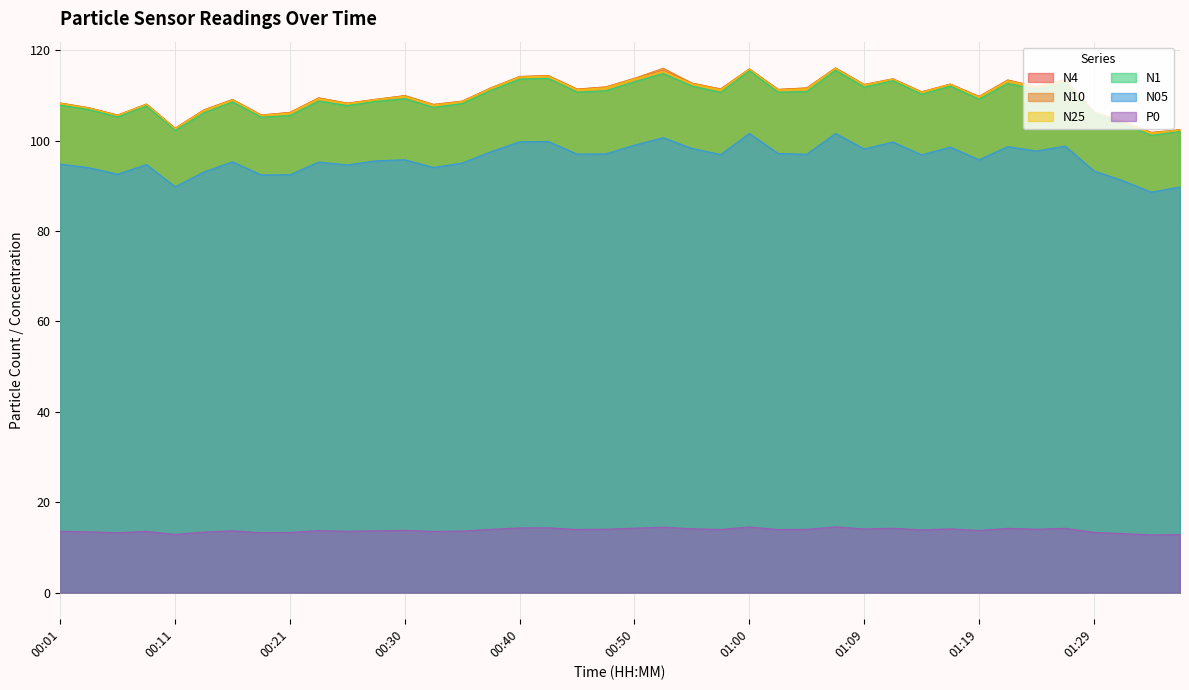

Reading left to right, transcribe all the data shown in this chart.

N4: 108.3	107.3	105.7	108.1	102.8	106.8	109.1	105.7	106.2	109.5	108.3	109.2	110.0	108.0	108.8	111.7	114.2	114.4	111.4	111.9	113.8	115.5	112.7	111.4	115.9	111.3	111.7	116.1	112.4	113.7	110.8	112.5	109.8	113.4	111.9	113.5	106.3	104.3	101.8	102.4
N10: 108.4	107.3	105.7	108.1	102.8	106.8	109.2	105.7	106.3	109.5	108.3	109.2	110.0	108.0	108.8	111.7	114.2	114.4	111.5	111.9	113.8	116.0	112.8	111.5	115.9	111.4	111.7	116.1	112.5	113.7	110.8	112.6	109.8	113.5	112.0	113.5	106.3	104.3	101.9	102.5
N25: 108.3	107.2	105.6	108.0	102.7	106.7	109.0	105.6	106.1	109.3	108.2	109.1	109.9	107.9	108.7	111.6	114.1	114.3	111.3	111.8	113.7	115.4	112.6	111.3	115.8	111.2	111.5	116.0	112.3	113.6	110.7	112.5	109.7	113.3	111.8	113.4	106.3	104.2	101.7	102.4
N1: 107.9	106.9	105.3	107.7	102.3	106.2	108.6	105.2	105.6	108.8	107.8	108.7	109.3	107.4	108.2	111.2	113.7	113.8	110.8	111.1	113.1	114.9	112.1	110.7	115.5	110.8	110.9	115.6	111.9	113.3	110.3	112.1	109.2	112.7	111.4	112.8	106.0	103.8	101.2	102.0
N05: 94.8	94.0	92.6	94.7	89.8	93.1	95.4	92.4	92.5	95.3	94.7	95.6	95.8	94.1	95.1	97.6	99.8	99.8	97.1	97.1	99.0	100.7	98.3	97.0	101.6	97.2	97.0	101.6	98.2	99.7	96.9	98.6	95.8	98.7	97.7	98.8	93.3	91.2	88.6	89.8
P0: 13.6	13.4	13.2	13.5	12.9	13.4	13.7	13.2	13.3	13.7	13.6	13.7	13.8	13.5	13.6	14.0	14.3	14.3	14.0	14.0	14.2	14.5	14.1	14.0	14.5	13.9	14.0	14.5	14.1	14.2	13.9	14.1	13.8	14.2	14.0	14.2	13.3	13.1	12.8	12.8